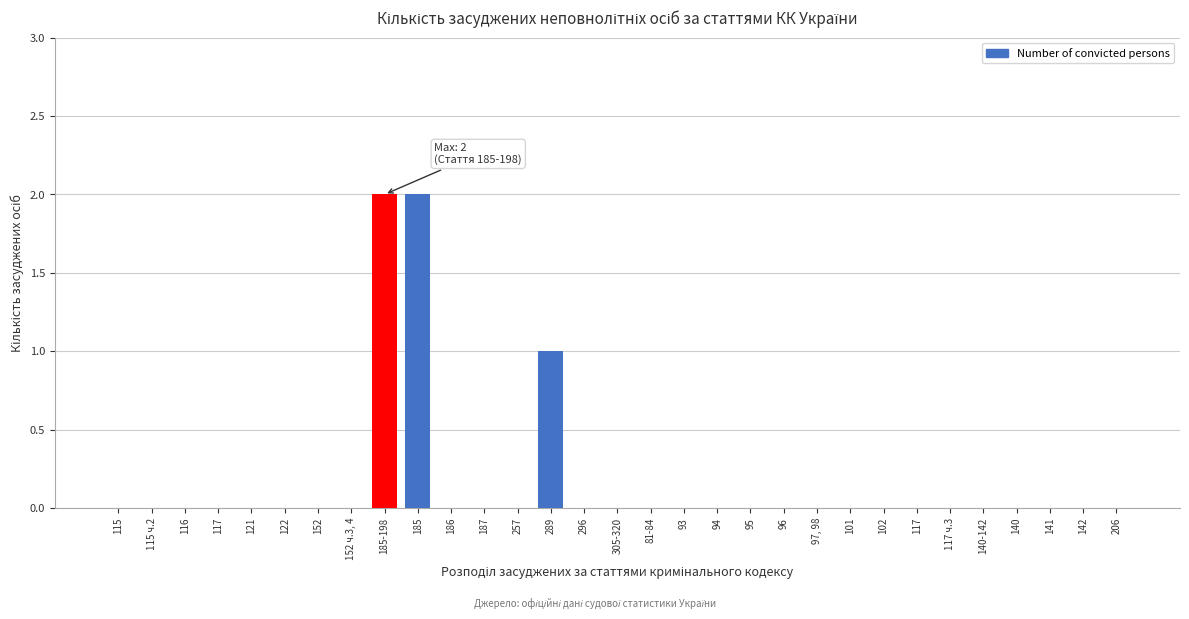

How many distinct data groups are displayed?

1